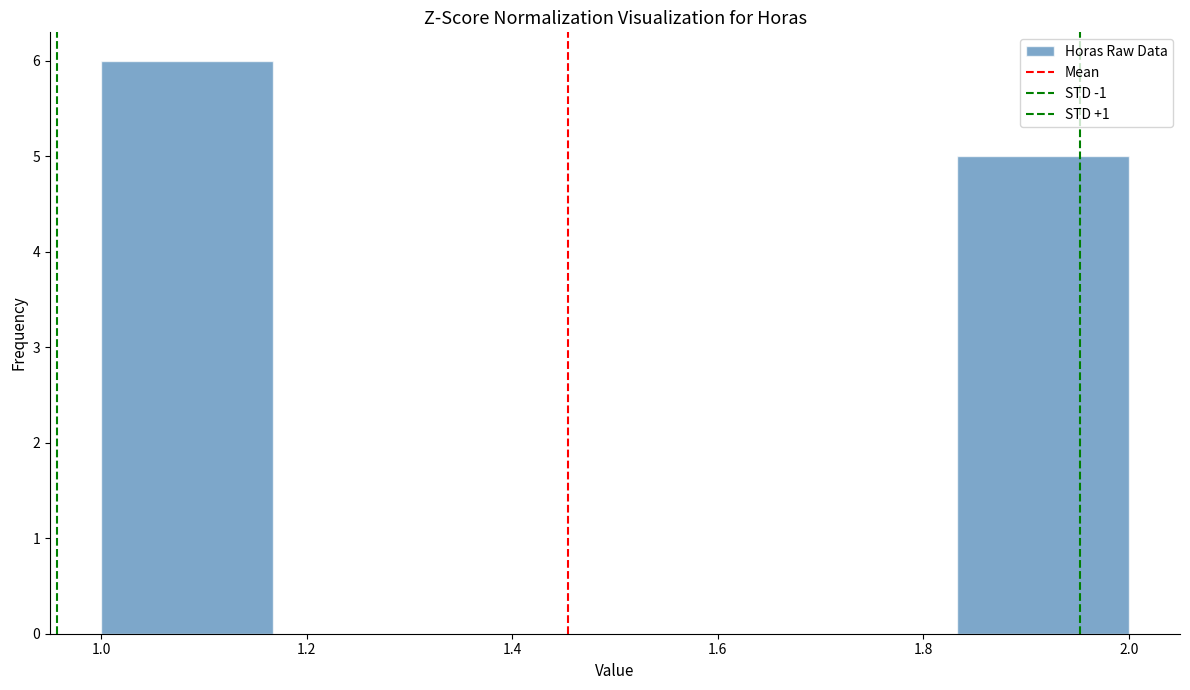

Reading left to right, transcribe this chart: for each bar, give the range it covers on the x-axis and its height. Neither the bar edges nor the heights are printed on the chart, so give them approximately, as read against the axes.

1.00 to 1.16: 6
1.16 to 1.34: 0
1.34 to 1.50: 0
1.50 to 1.66: 0
1.66 to 1.84: 0
1.84 to 2.00: 5